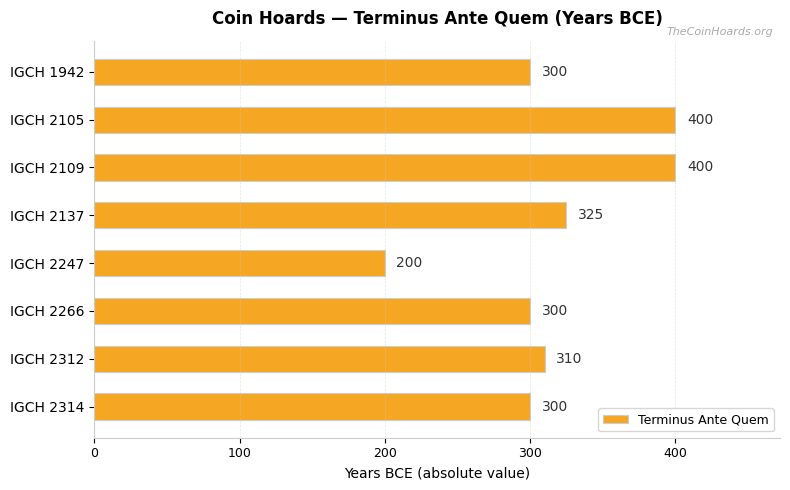

What is the change in value from IGCH 2105 to IGCH 2314?

-100